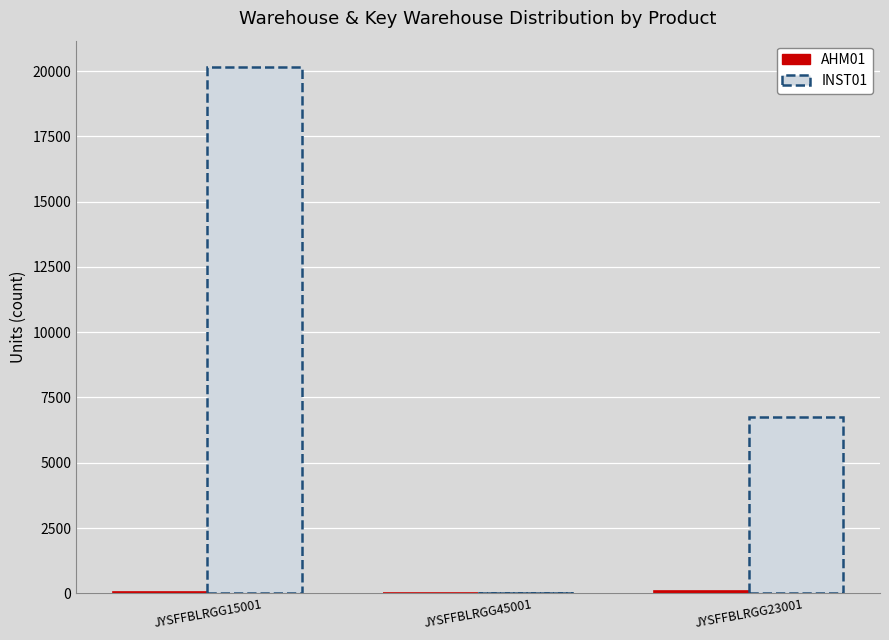

Where is INST01 nearest to the value 10083?

JYSFFBLRGG23001